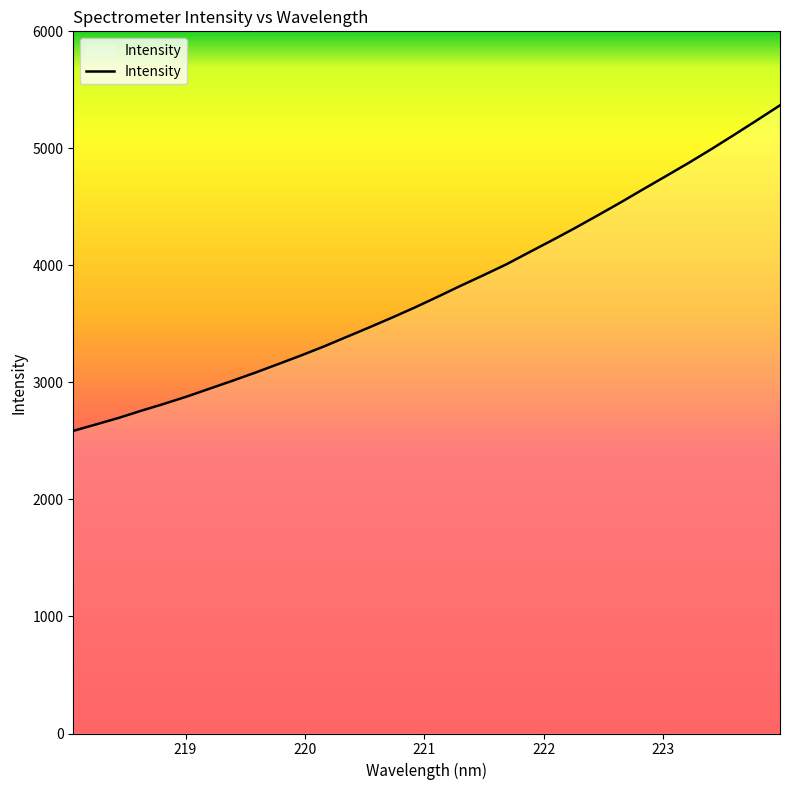

What is the minimum value shown in the chart?

2586.0